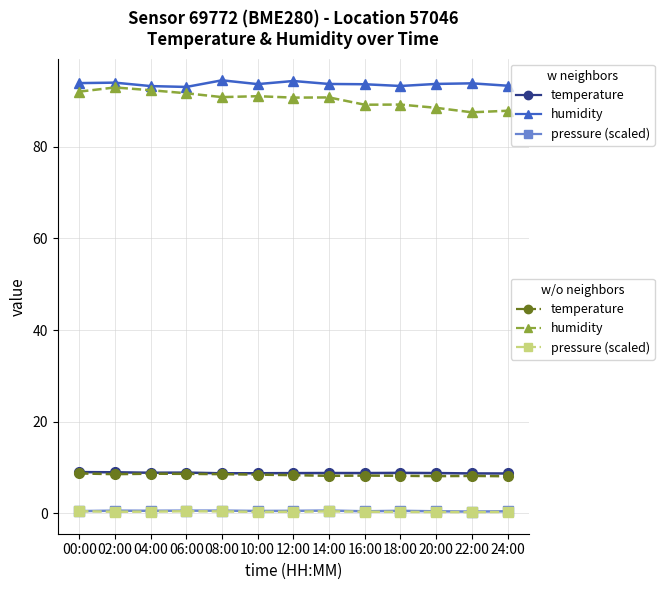

What is the label of the 7th point from the left?

12:00